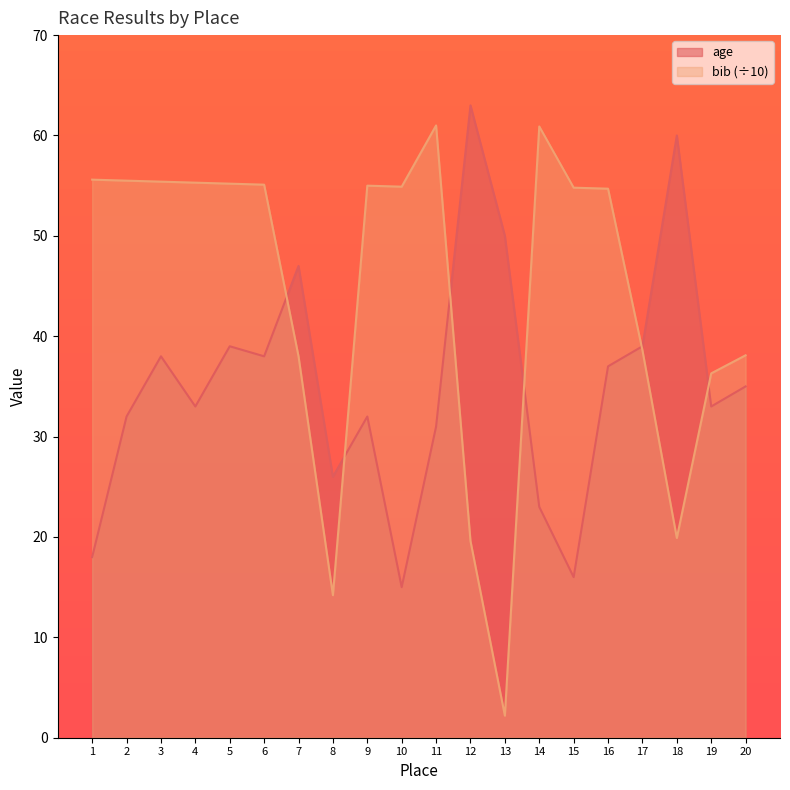

What is the sum of the age values at 2 and 10?

47.0